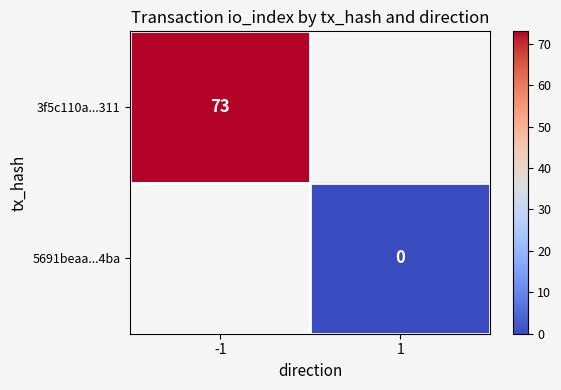

The 3f5c110a...311 series shows 118 at -1. True or false?

False